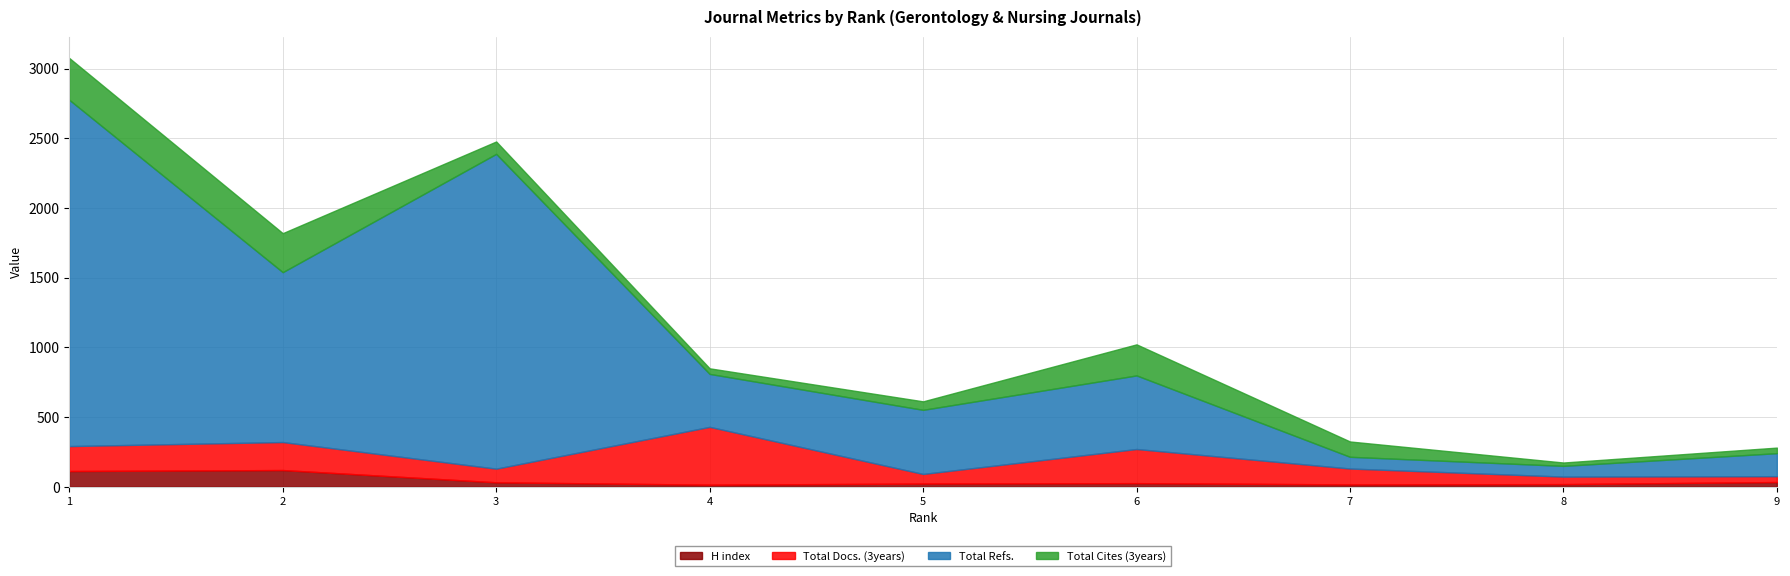

Is the value of Total Docs. (3years) at 8 greater than the value of H index at 4?

Yes